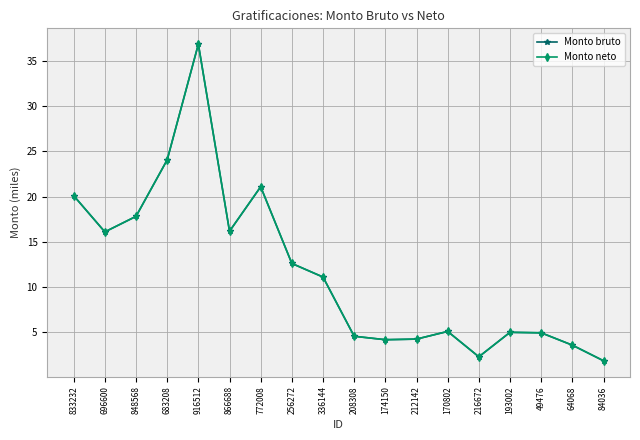

What is the difference between the Monto bruto values at 49476 and 84036?

3.1